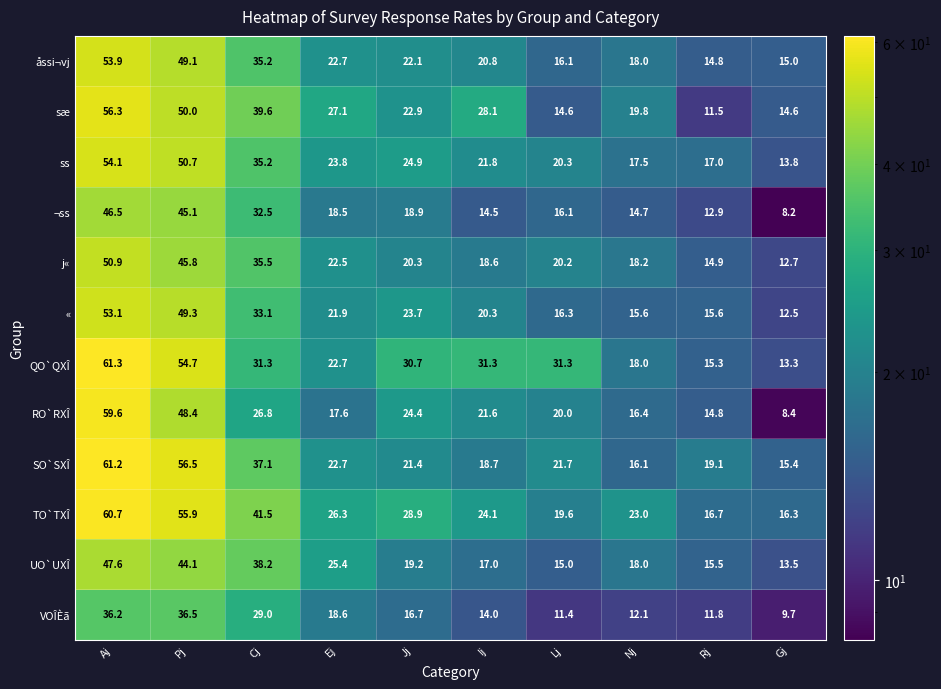

What is the sum of all åssi¬vj values?

267.7